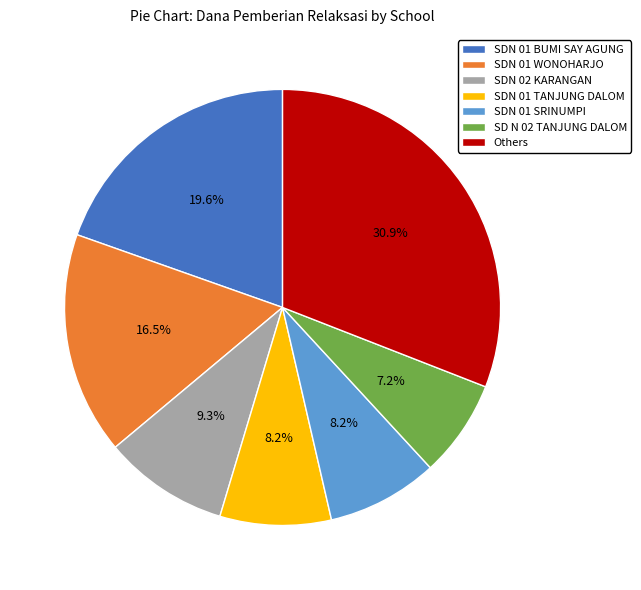

What is the ratio of the value at Others to the value at SDN 02 KARANGAN?

3.3